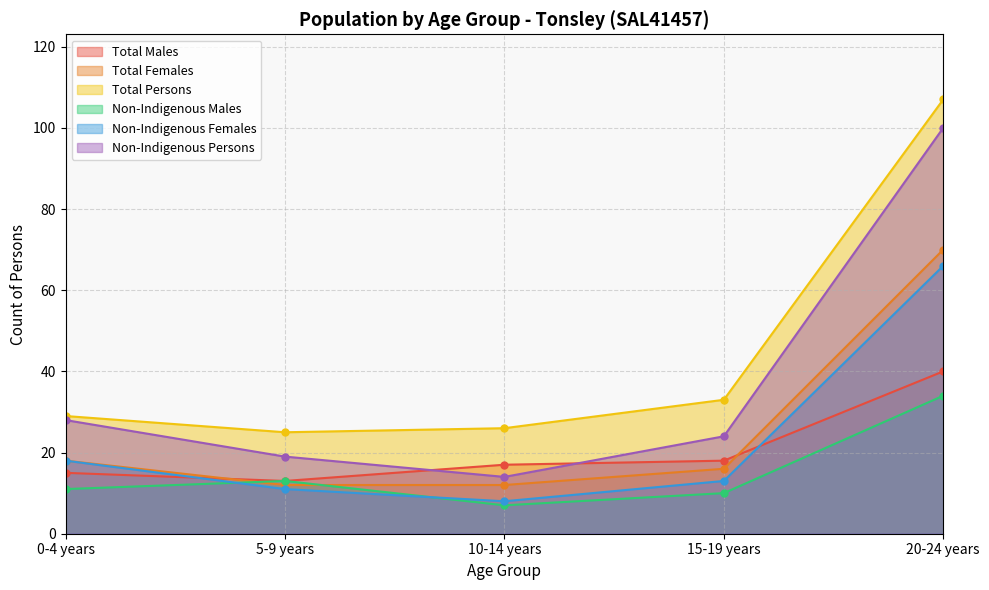

Which series has the widest spread of values?

Non-Indigenous Persons